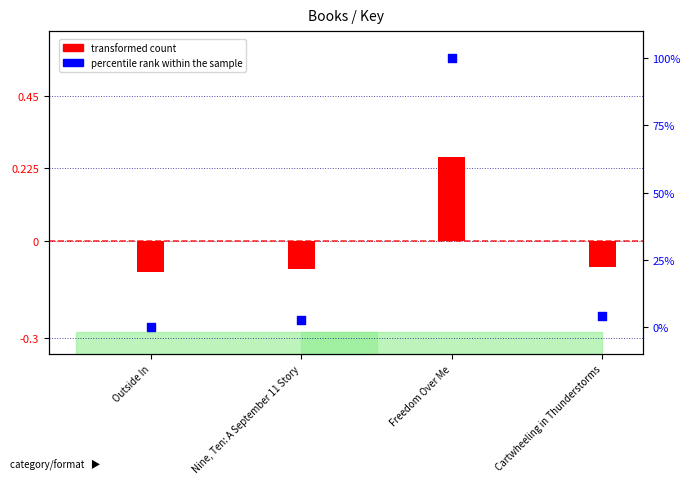

What are all the series names shown in the legend?

transformed count, percentile rank within the sample